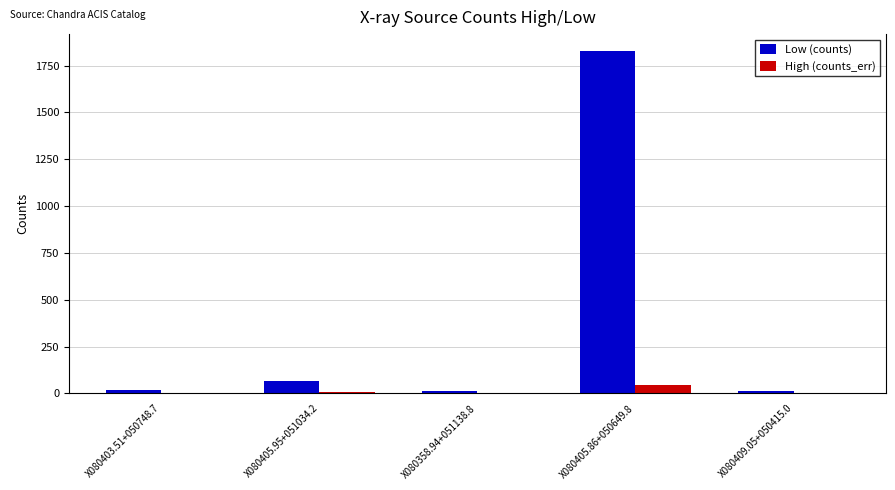

What is the sum of all High (counts_err) values?

64.7